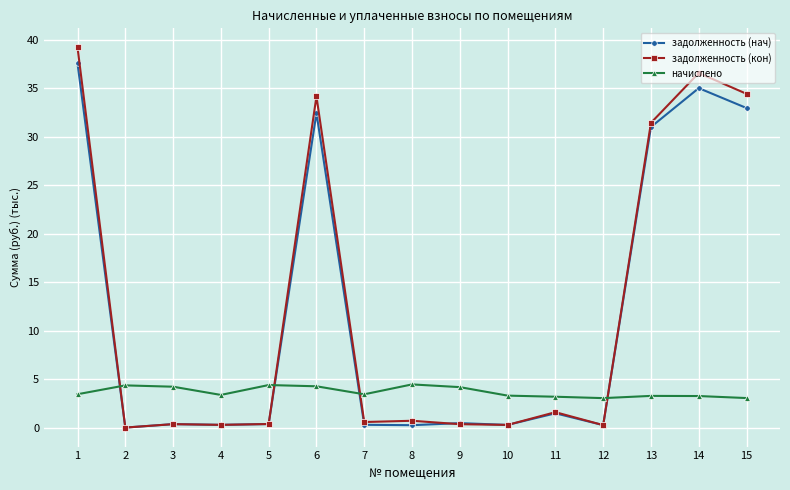

True or false: задолженность (кон) has a value of 1.6 at 11.

True